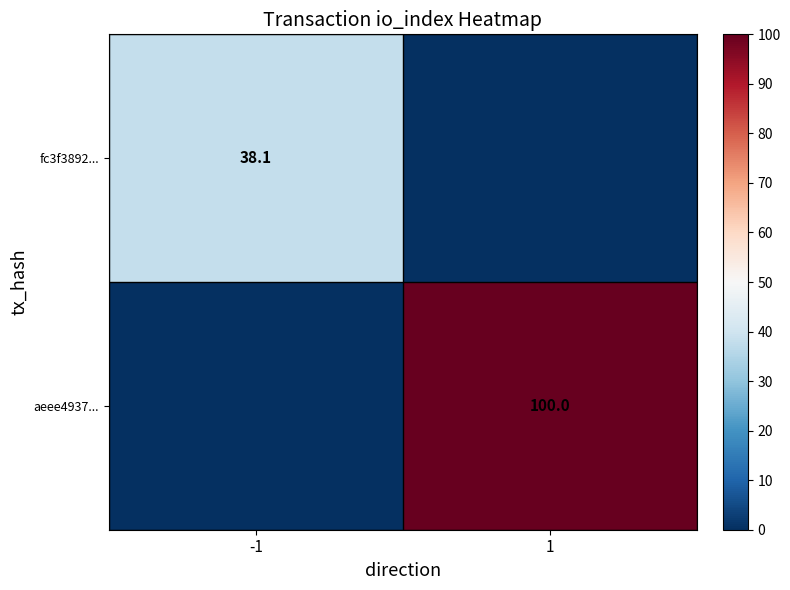

The value of aeee4937... at 1 is 100.0. True or false?

True